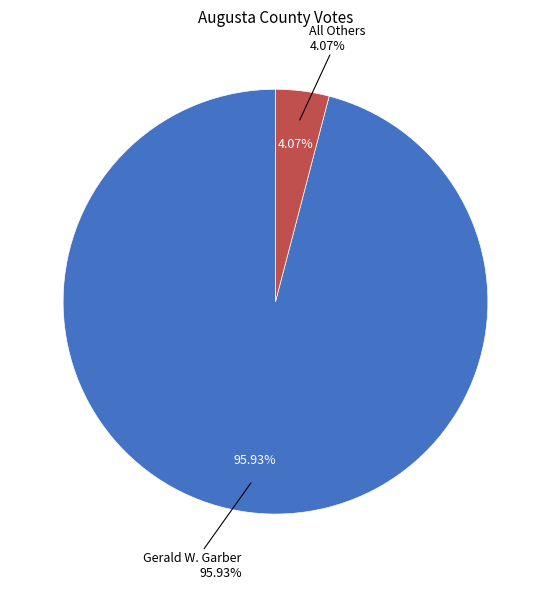

Which slice represents more than half of the pie?

Gerald W. Garber